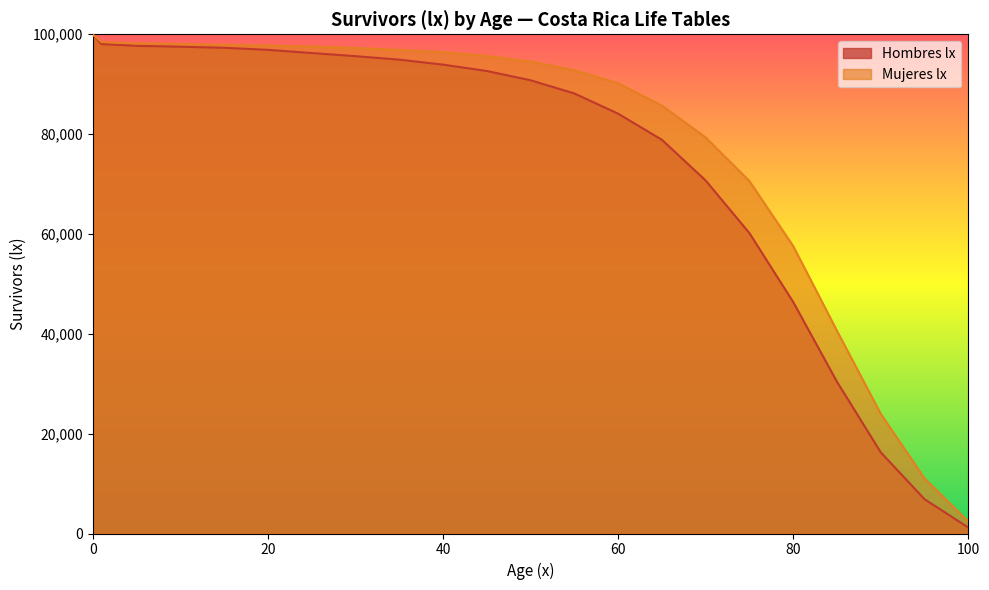

What is the value of the Hombres lx point at the 11th from the left?

92650